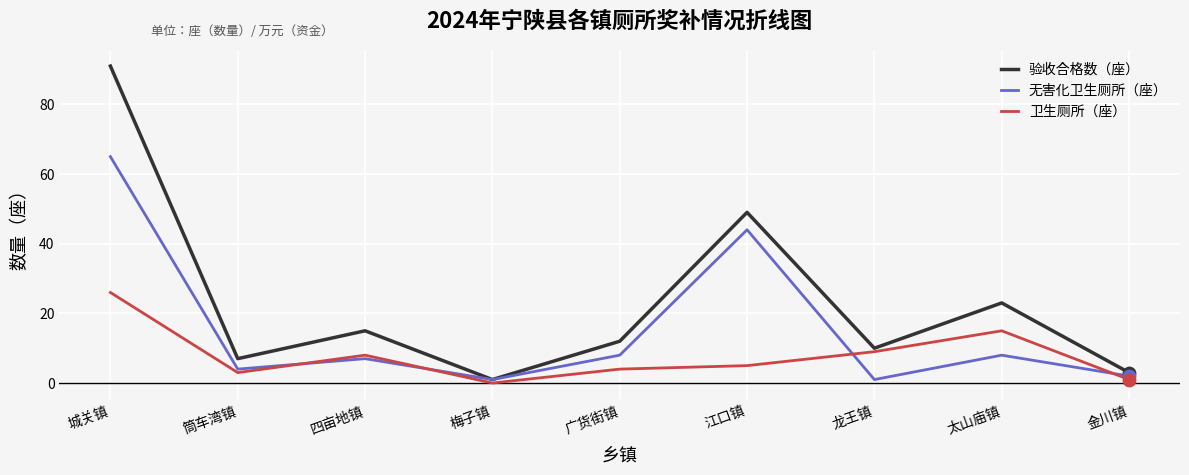

What is the total value across all series at 城关镇?

182